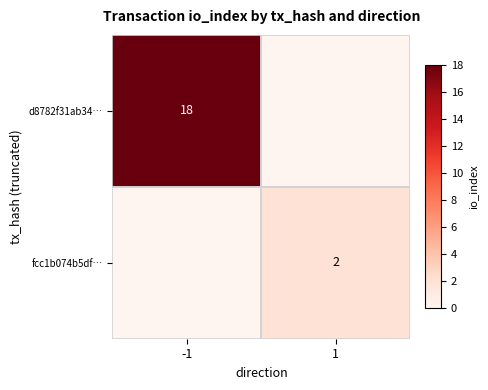

The value of d8782f31ab34… at -1 is 18. True or false?

True